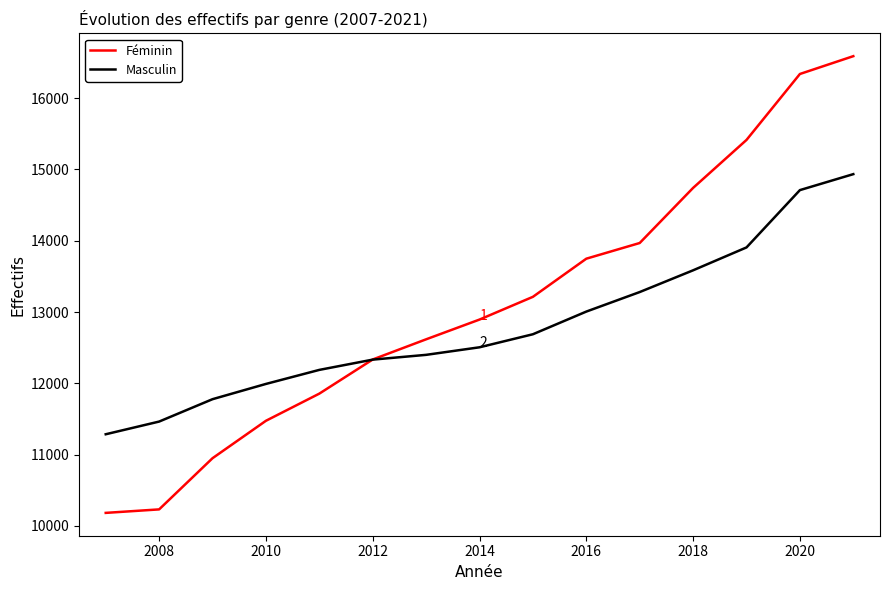

List the series in order of their overall mean, highest first.

Féminin, Masculin